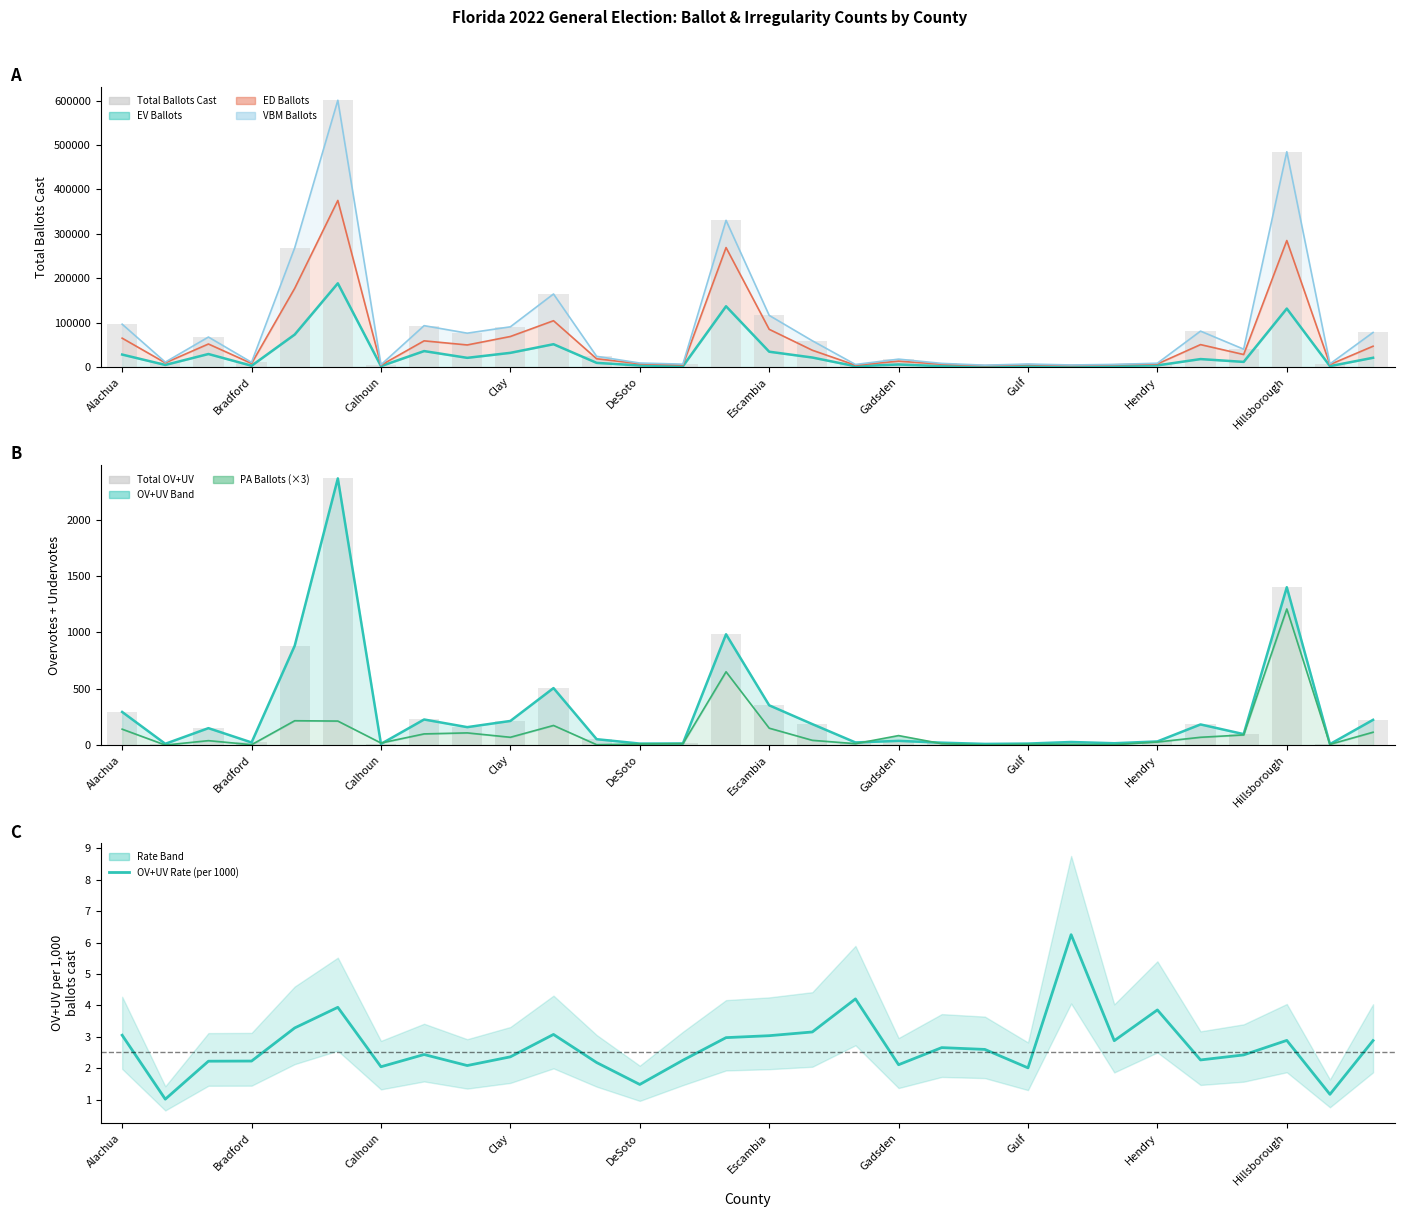

Which series has the largest total across all categories?

Total Ballots Cast